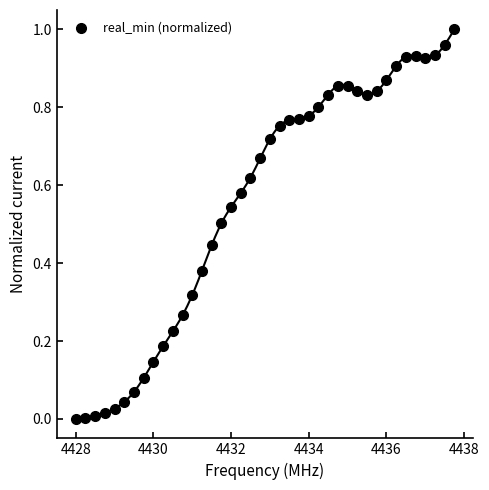

What is the range of X values (max minus min)?

9.8